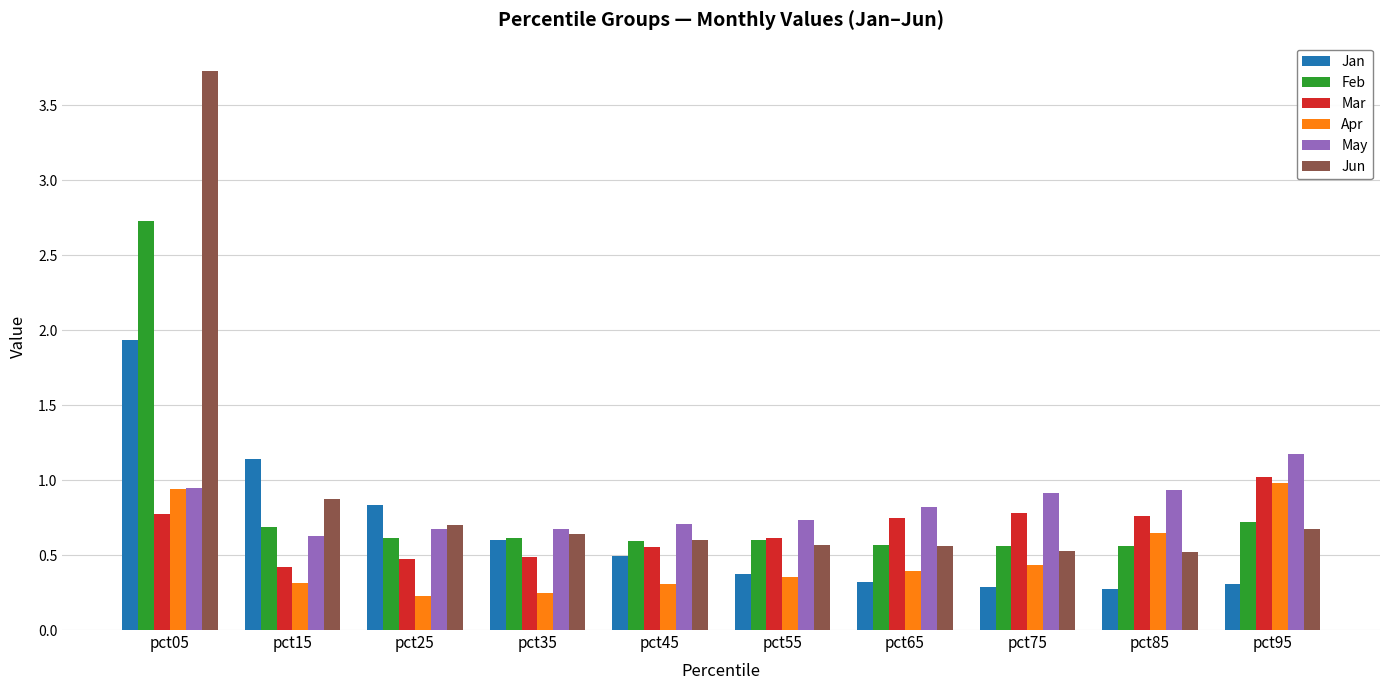

Which series has the largest range (max minus min)?

Jun